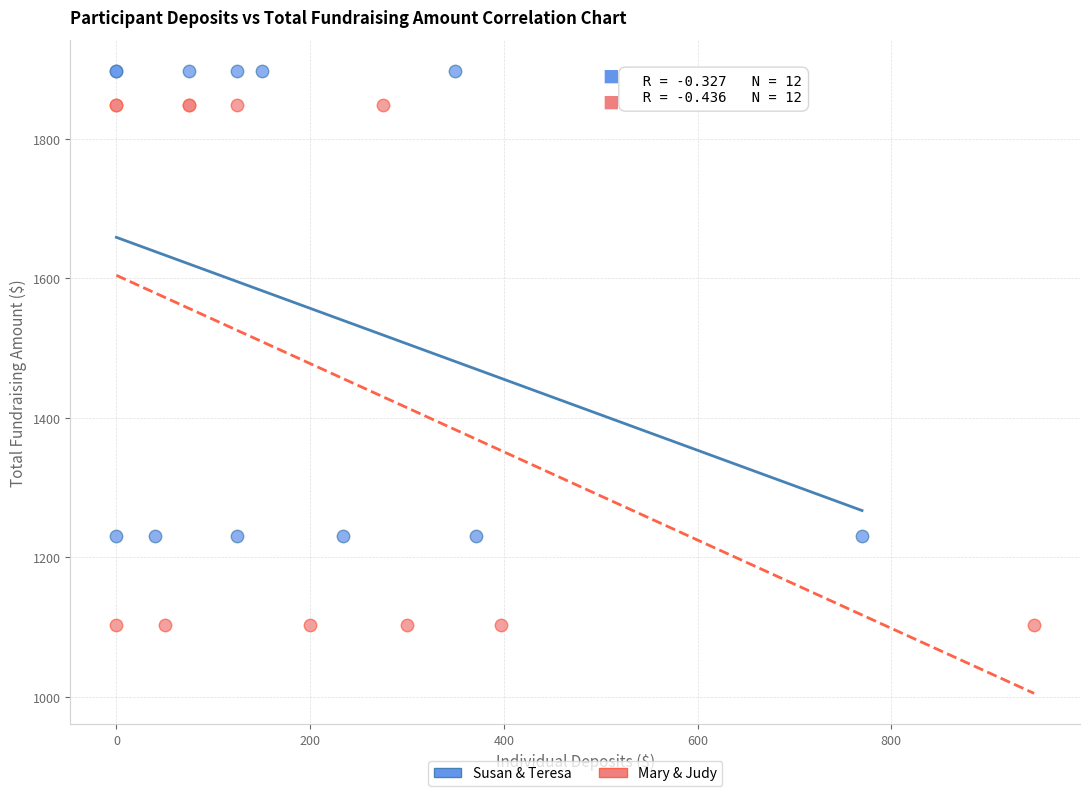

Which series contains the highest Y value?

Susan & Teresa